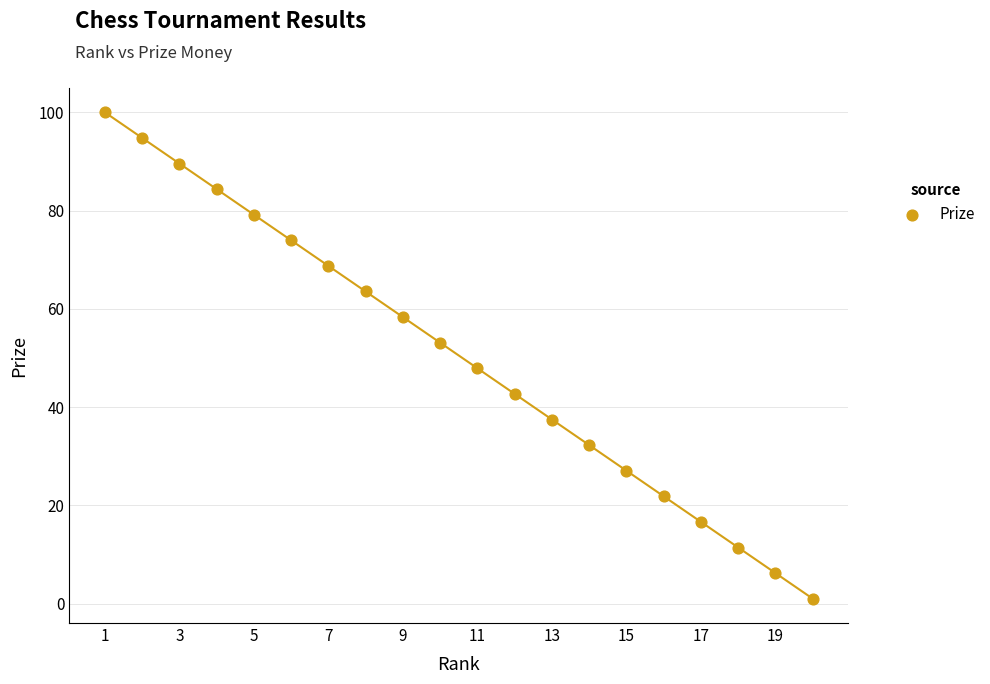

How many points are shown in the scatter plot?

20